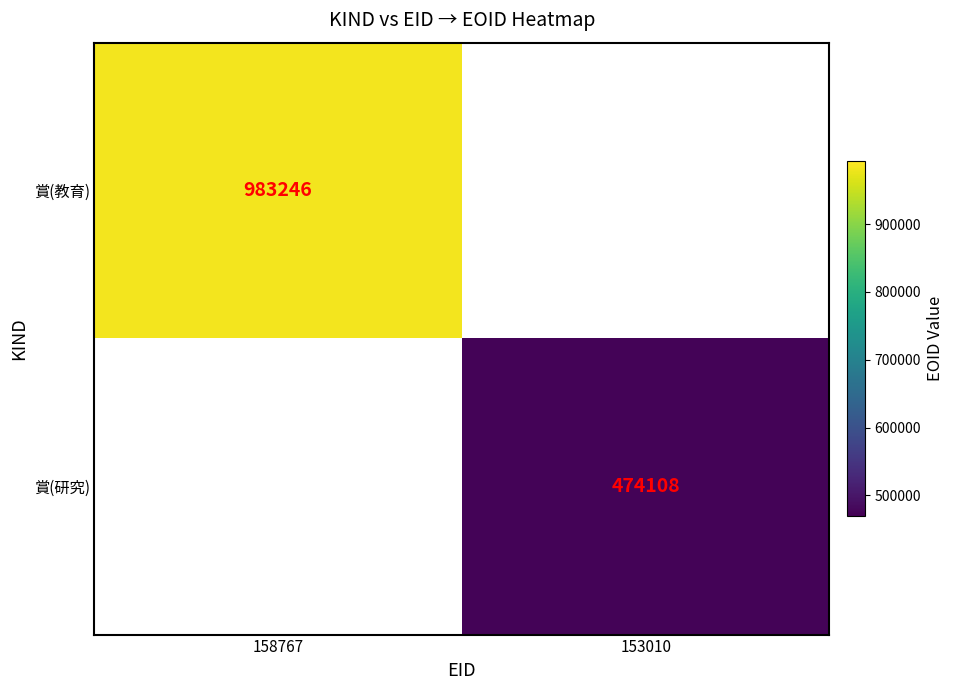

True or false: 賞(研究) has a value of 685355 at 153010.

False